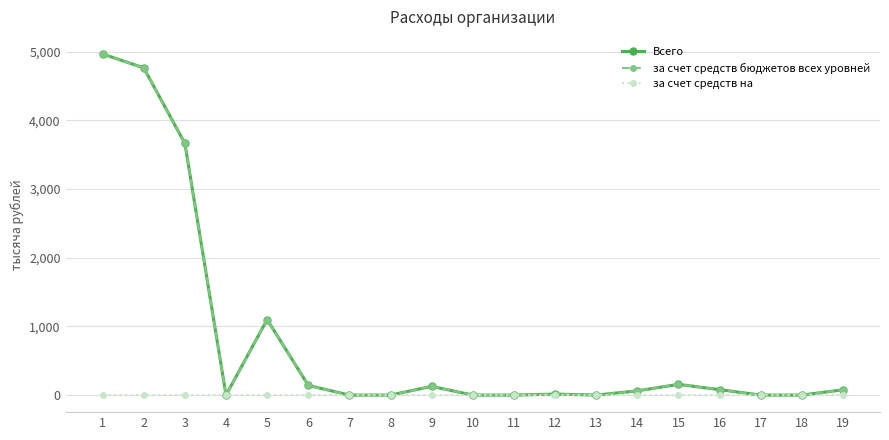

Reading left to right, extract all data points from this chart.

Всего: 4966.8	4763.8	3663.6	0.0	1100.2	141.3	0.0	0.0	126.8	0.0	0.0	14.5	0.0	61.7	156.0	79.3	0.0	0.0	76.7
за счет средств бюджетов всех уровней: 4966.8	4763.8	3663.6	0.0	1100.2	141.3	0.0	0.0	126.8	0.0	0.0	14.5	0.0	61.7	156.0	79.3	0.0	0.0	76.7
за счет средств на: 0.0	0.0	0.0	0.0	0.0	0.0	0.0	0.0	0.0	0.0	0.0	0.0	0.0	0.0	0.0	0.0	0.0	0.0	0.0